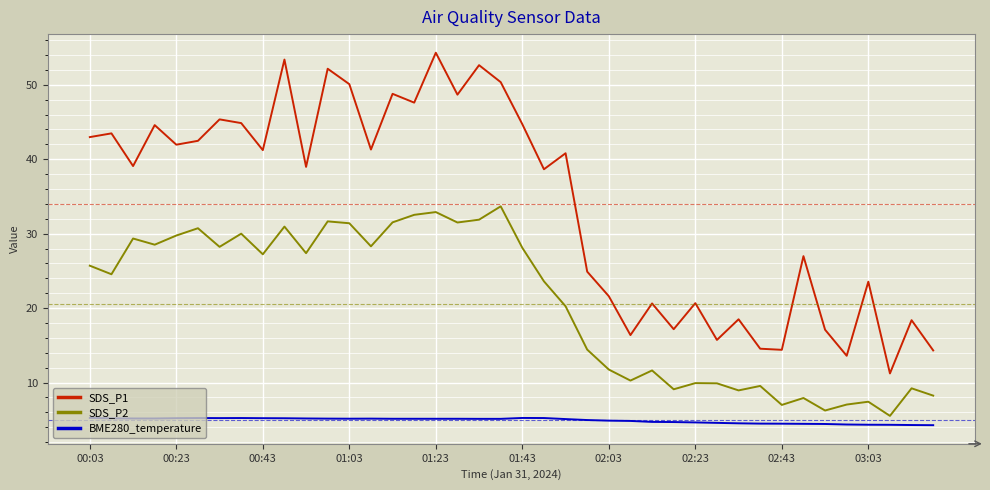

List the series in order of their overall mean, highest first.

SDS_P1, SDS_P2, BME280_temperature